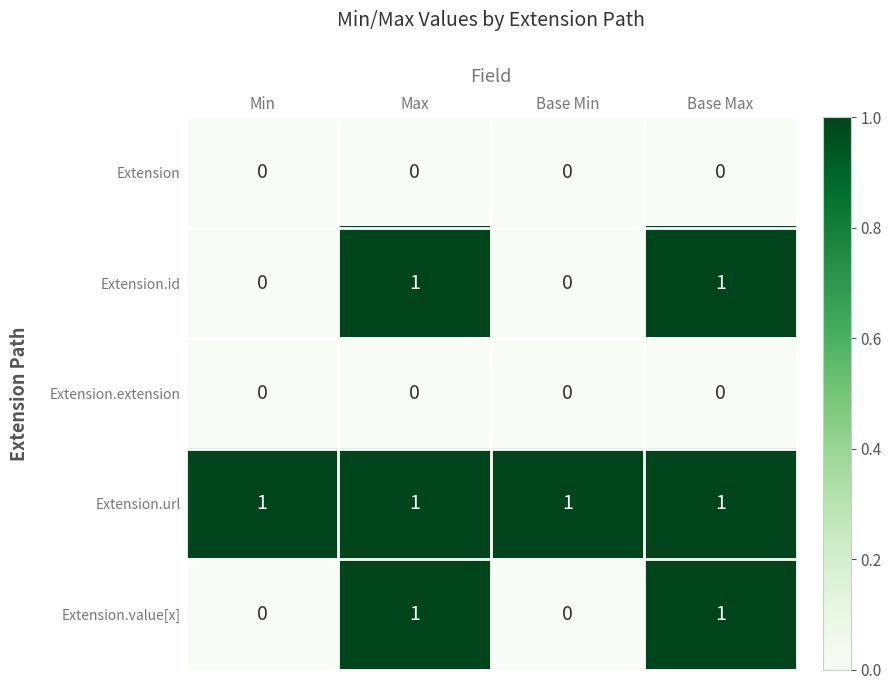

Count the Extension.value[x] values in the range 0 to 1.

4